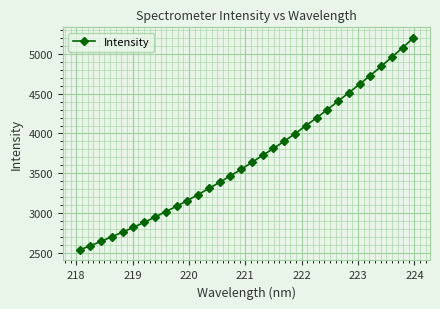

What is the maximum value shown in the chart?

5202.5